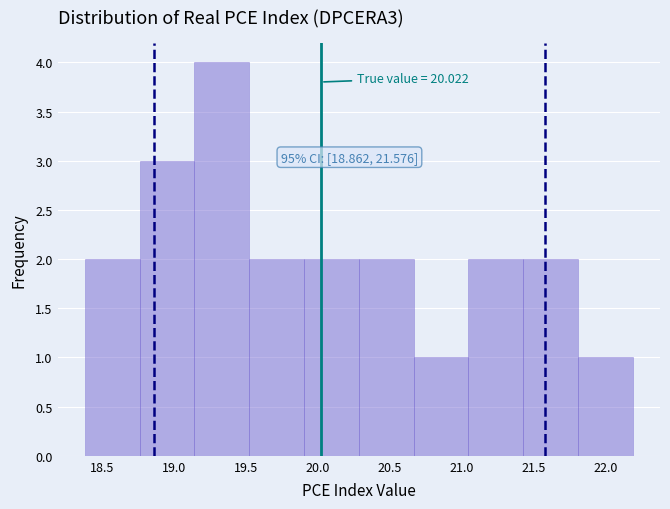

Over which range of the x-axis is the bar tallest?

19.15 to 19.50